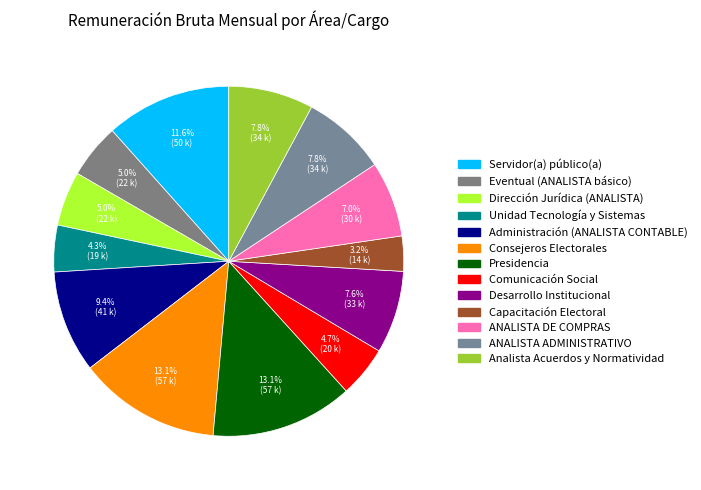

Rank the categories by value from lowest to highest.

Dirección de Capacitación Electoral, Unidad de Tecnología y Sistemas, Unidad de Comunicación Social, Servidor[a] público[a] eventual (ANALISTA), Dirección Jurídica (ANALISTA), ANALISTA DE COMPRAS, Unidad de Desarrollo Institucional, ANALISTA ADMINISTRATIVO E INVESTIGACIÓN, Analista de Acuerdos y Normatividad, Dirección de Administración (ANALISTA CONTABLE), Servidor(a) público(a), Consejeros Electorales, Presidencia